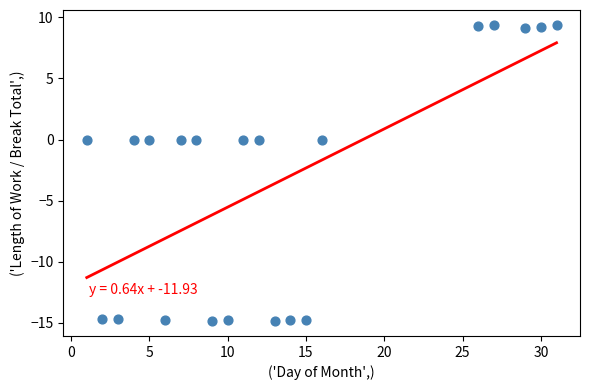

What is the range of X values (max minus min)?

30.0